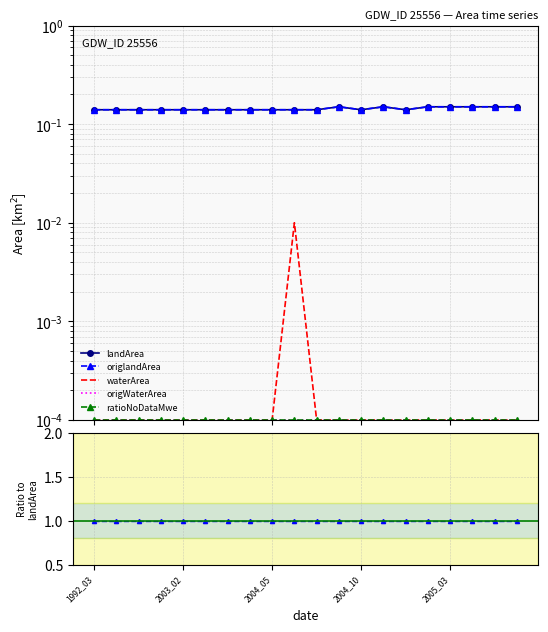

True or false: origWaterArea and waterArea intersect in this chart.

False